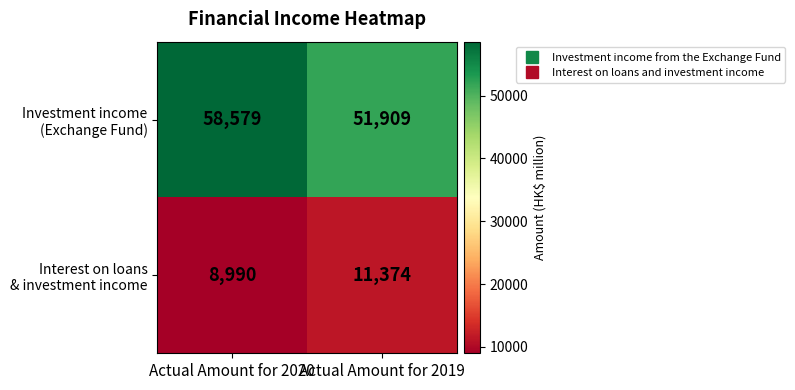

What is the total value across all series at Actual Amount for 2019?

63283